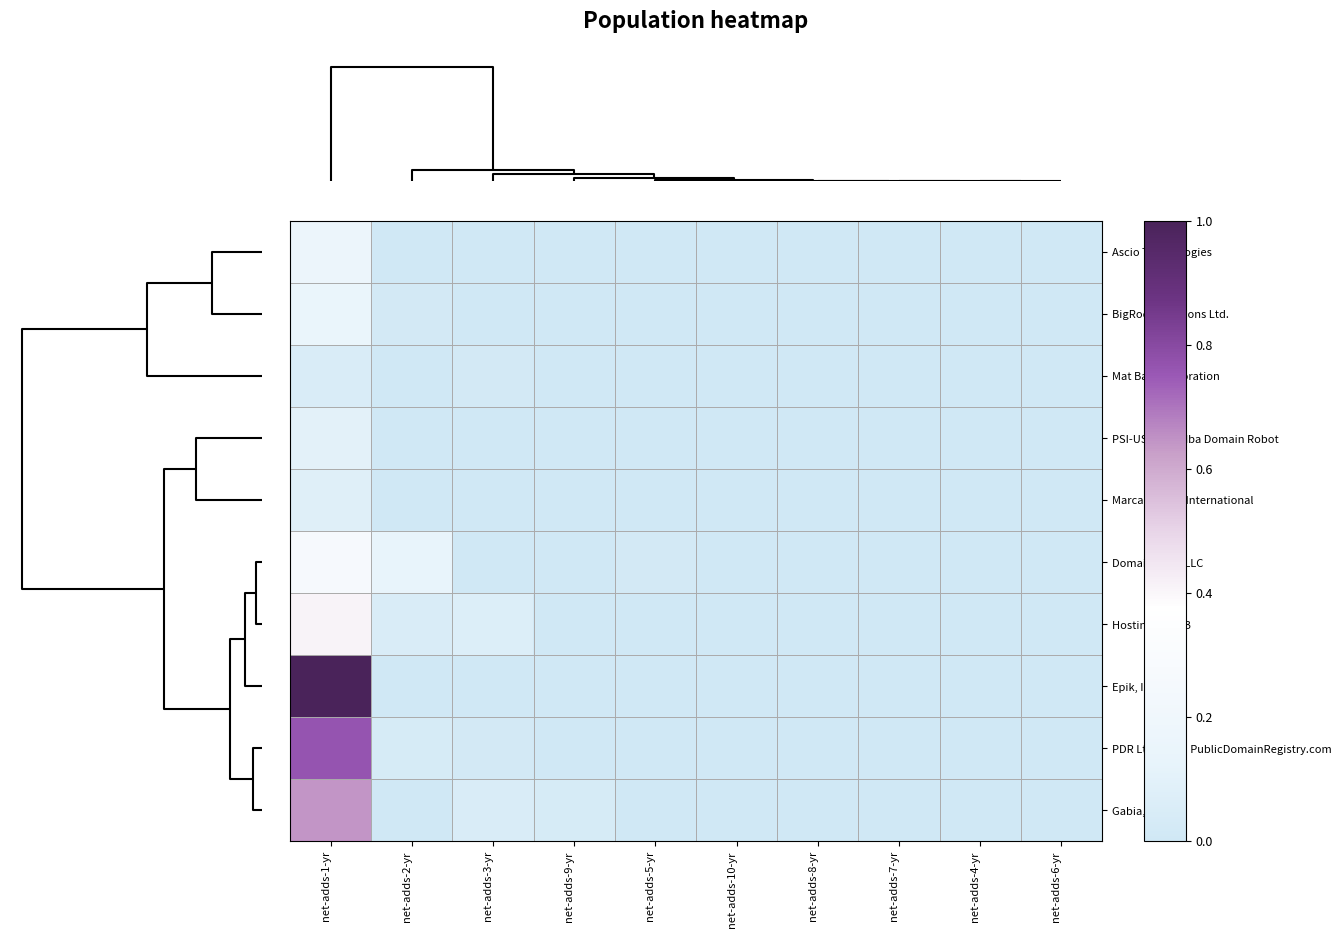

Reading left to right, transcribe all the data shown in this chart.

Ascio Technologies: net-adds-1-yr=0.2	net-adds-2-yr=0.0	net-adds-3-yr=0.0	net-adds-9-yr=0.0	net-adds-5-yr=0.0	net-adds-10-yr=0.0	net-adds-8-yr=0.0	net-adds-7-yr=0.0	net-adds-4-yr=0.0	net-adds-6-yr=0.0
BigRock Solutions Ltd.: net-adds-1-yr=0.2	net-adds-2-yr=0.0	net-adds-3-yr=0.0	net-adds-9-yr=0.0	net-adds-5-yr=0.0	net-adds-10-yr=0.0	net-adds-8-yr=0.0	net-adds-7-yr=0.0	net-adds-4-yr=0.0	net-adds-6-yr=0.0
Mat Bao Corporation: net-adds-1-yr=0.1	net-adds-2-yr=0.0	net-adds-3-yr=0.0	net-adds-9-yr=0.0	net-adds-5-yr=0.0	net-adds-10-yr=0.0	net-adds-8-yr=0.0	net-adds-7-yr=0.0	net-adds-4-yr=0.0	net-adds-6-yr=0.0
PSI-USA, Inc. dba Domain Robot: net-adds-1-yr=0.1	net-adds-2-yr=0.0	net-adds-3-yr=0.0	net-adds-9-yr=0.0	net-adds-5-yr=0.0	net-adds-10-yr=0.0	net-adds-8-yr=0.0	net-adds-7-yr=0.0	net-adds-4-yr=0.0	net-adds-6-yr=0.0
Marcaria.com International: net-adds-1-yr=0.1	net-adds-2-yr=0.0	net-adds-3-yr=0.0	net-adds-9-yr=0.0	net-adds-5-yr=0.0	net-adds-10-yr=0.0	net-adds-8-yr=0.0	net-adds-7-yr=0.0	net-adds-4-yr=0.0	net-adds-6-yr=0.0
Domain.com, LLC: net-adds-1-yr=0.3	net-adds-2-yr=0.1	net-adds-3-yr=0.0	net-adds-9-yr=0.0	net-adds-5-yr=0.0	net-adds-10-yr=0.0	net-adds-8-yr=0.0	net-adds-7-yr=0.0	net-adds-4-yr=0.0	net-adds-6-yr=0.0
Hostinger, UAB: net-adds-1-yr=0.4	net-adds-2-yr=0.1	net-adds-3-yr=0.1	net-adds-9-yr=0.0	net-adds-5-yr=0.0	net-adds-10-yr=0.0	net-adds-8-yr=0.0	net-adds-7-yr=0.0	net-adds-4-yr=0.0	net-adds-6-yr=0.0
Epik, Inc.: net-adds-1-yr=1.0	net-adds-2-yr=0.0	net-adds-3-yr=0.0	net-adds-9-yr=0.0	net-adds-5-yr=0.0	net-adds-10-yr=0.0	net-adds-8-yr=0.0	net-adds-7-yr=0.0	net-adds-4-yr=0.0	net-adds-6-yr=0.0
PDR Ltd. d/b/a PublicDomainRegistry.com: net-adds-1-yr=0.8	net-adds-2-yr=0.0	net-adds-3-yr=0.0	net-adds-9-yr=0.0	net-adds-5-yr=0.0	net-adds-10-yr=0.0	net-adds-8-yr=0.0	net-adds-7-yr=0.0	net-adds-4-yr=0.0	net-adds-6-yr=0.0
Gabia, Inc.: net-adds-1-yr=0.6	net-adds-2-yr=0.0	net-adds-3-yr=0.1	net-adds-9-yr=0.0	net-adds-5-yr=0.0	net-adds-10-yr=0.0	net-adds-8-yr=0.0	net-adds-7-yr=0.0	net-adds-4-yr=0.0	net-adds-6-yr=0.0